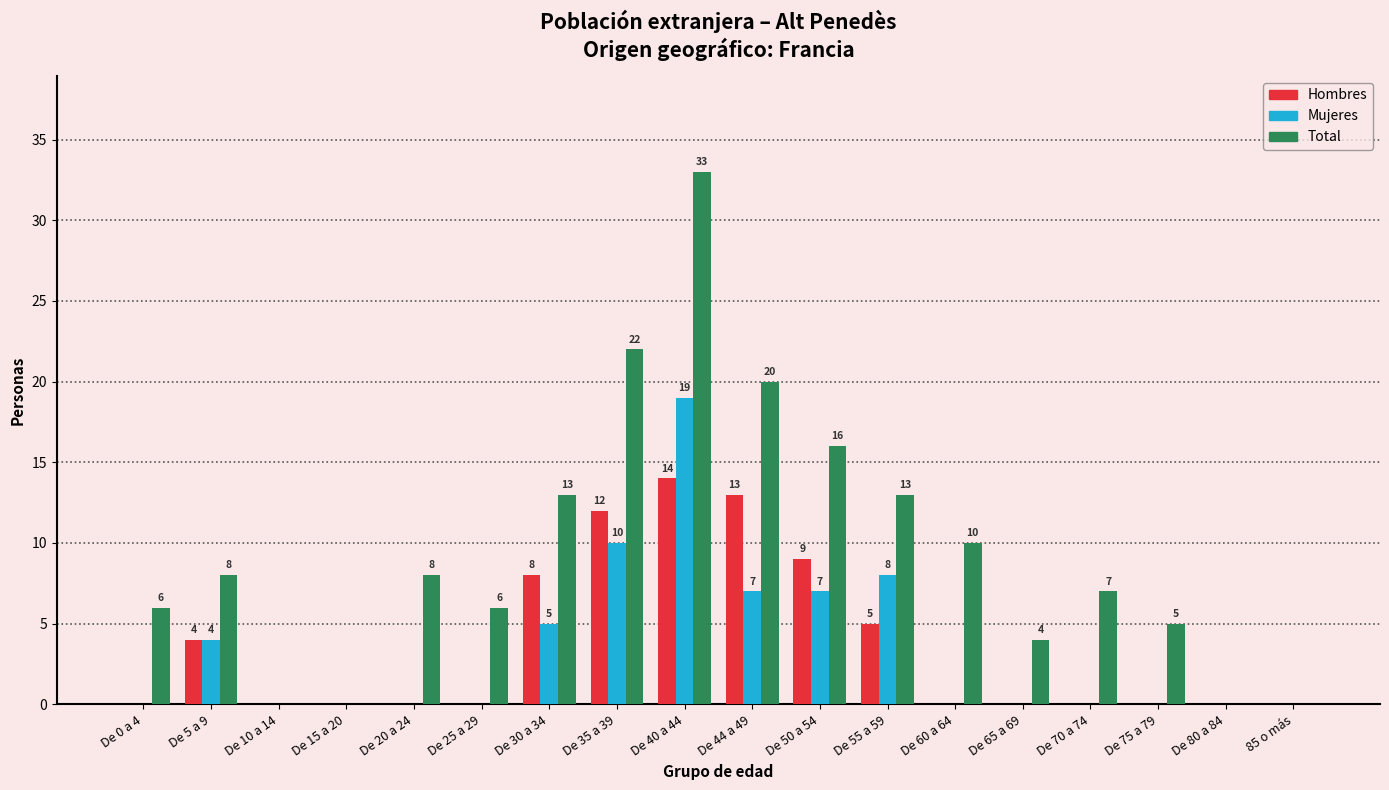

What is the greatest value displayed?

33